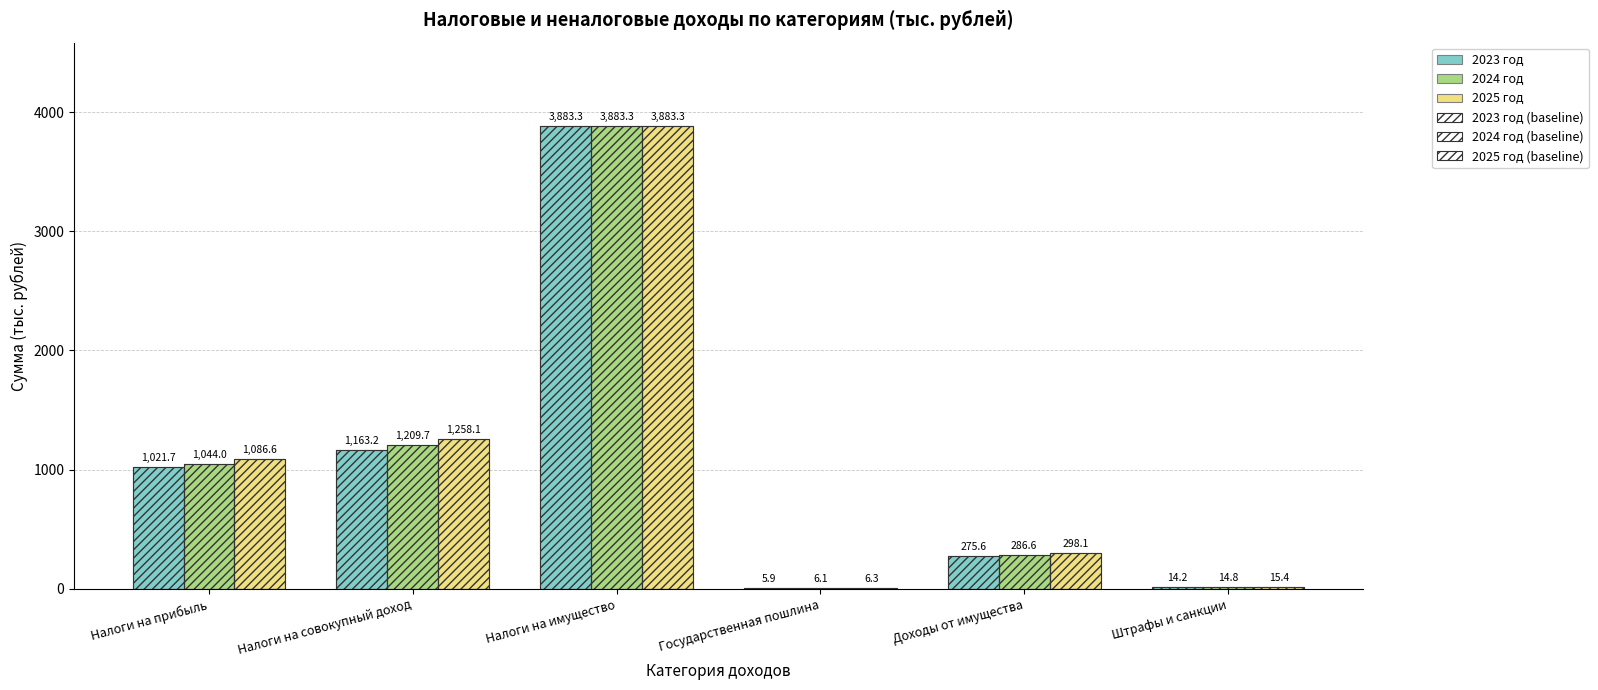

What is the approximate value of 2023 год at Налоги на совокупный доход?

1163.2